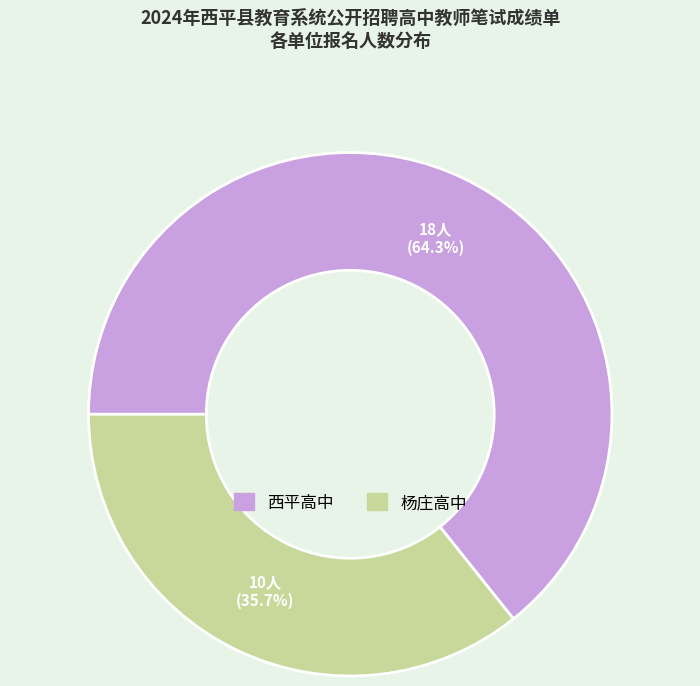

To the nearest percent, what portion does 西平高中 represent?

64%